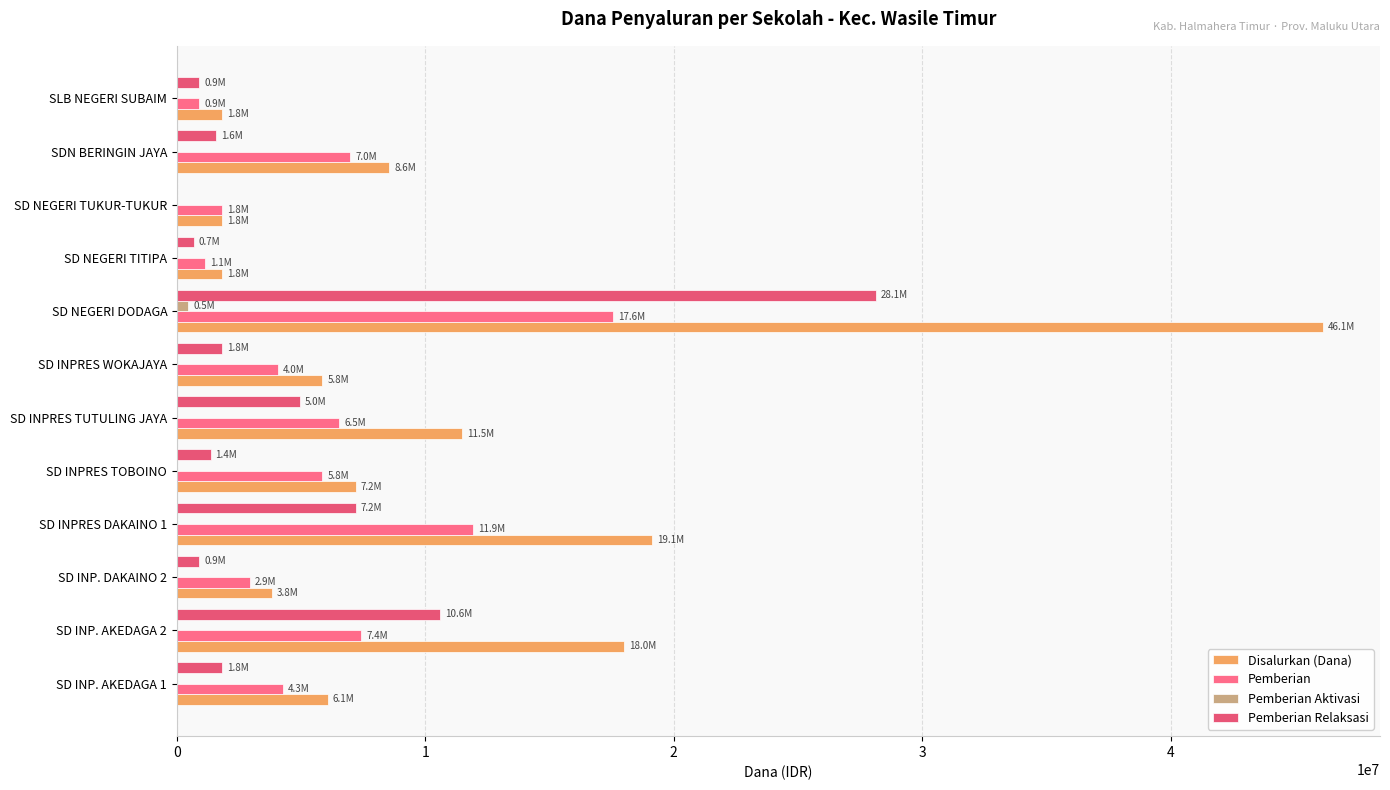

What is the value of the Disalurkan (Dana) bar at the 10th from the left?

1800000